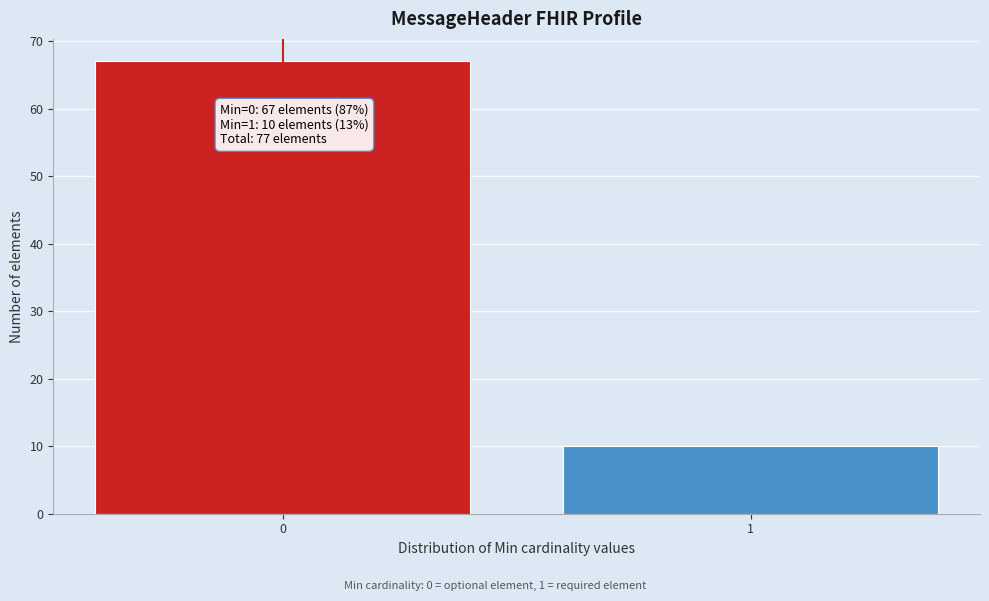

Reading left to right, what are all the values shown in this chart?

0=67	1=10